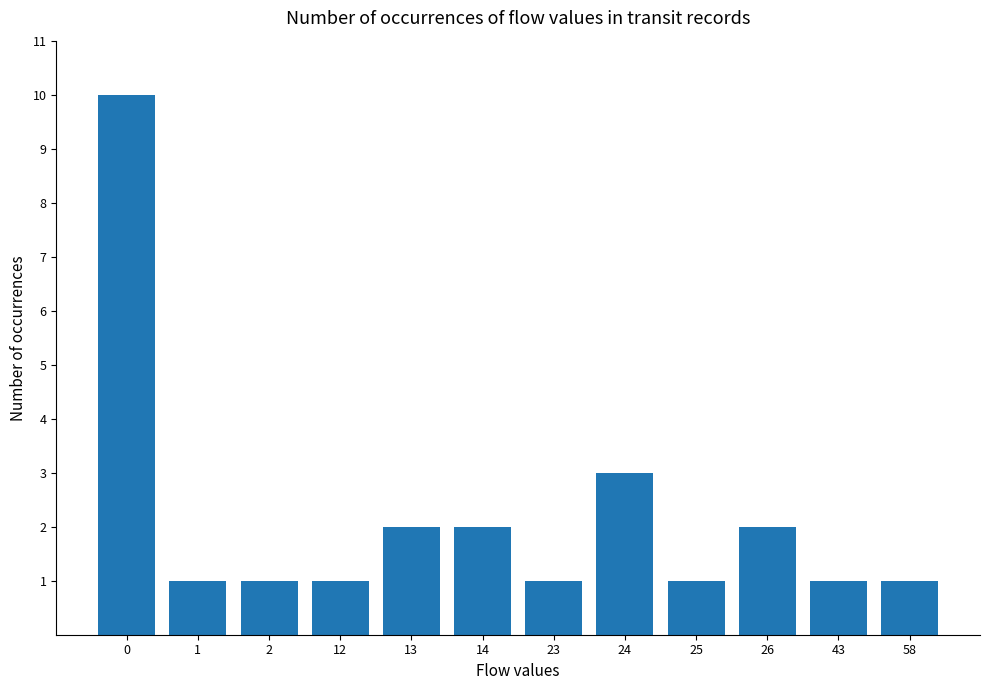

What is the value of the 3rd bar from the left?

1